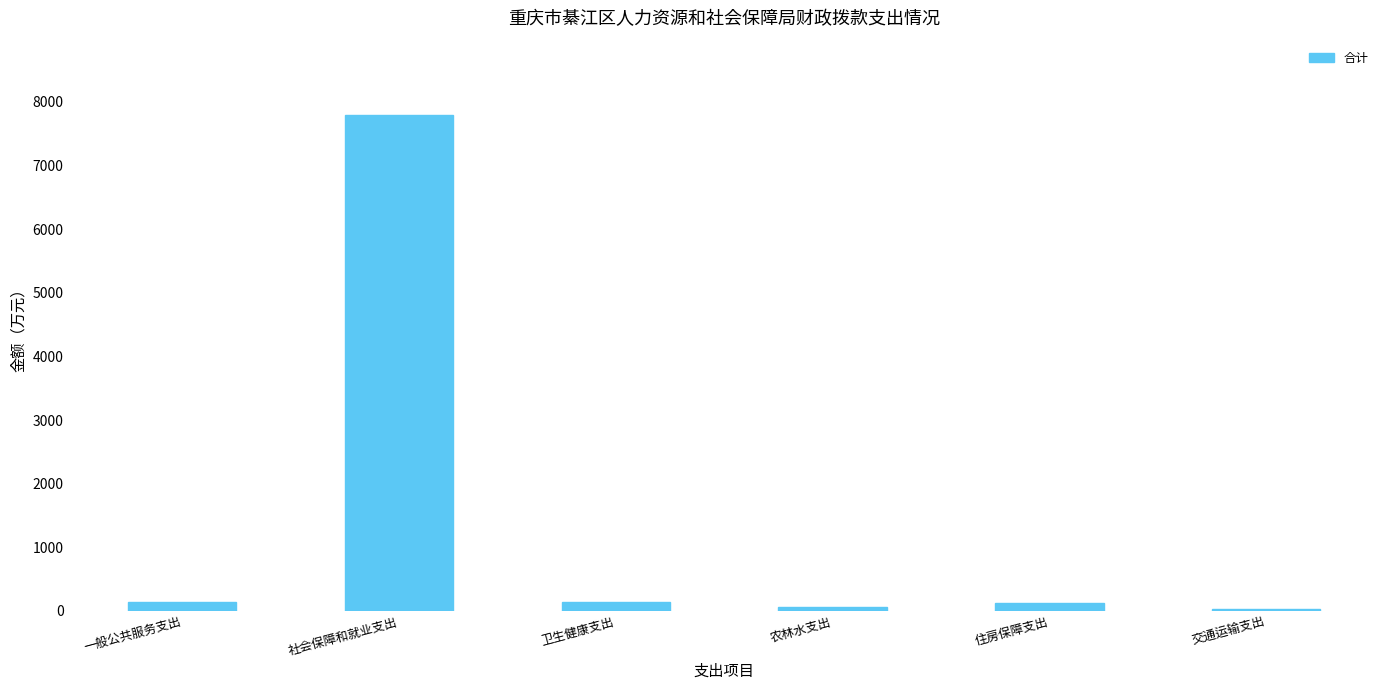

At which label is the value closest to 3913?

一般公共服务支出